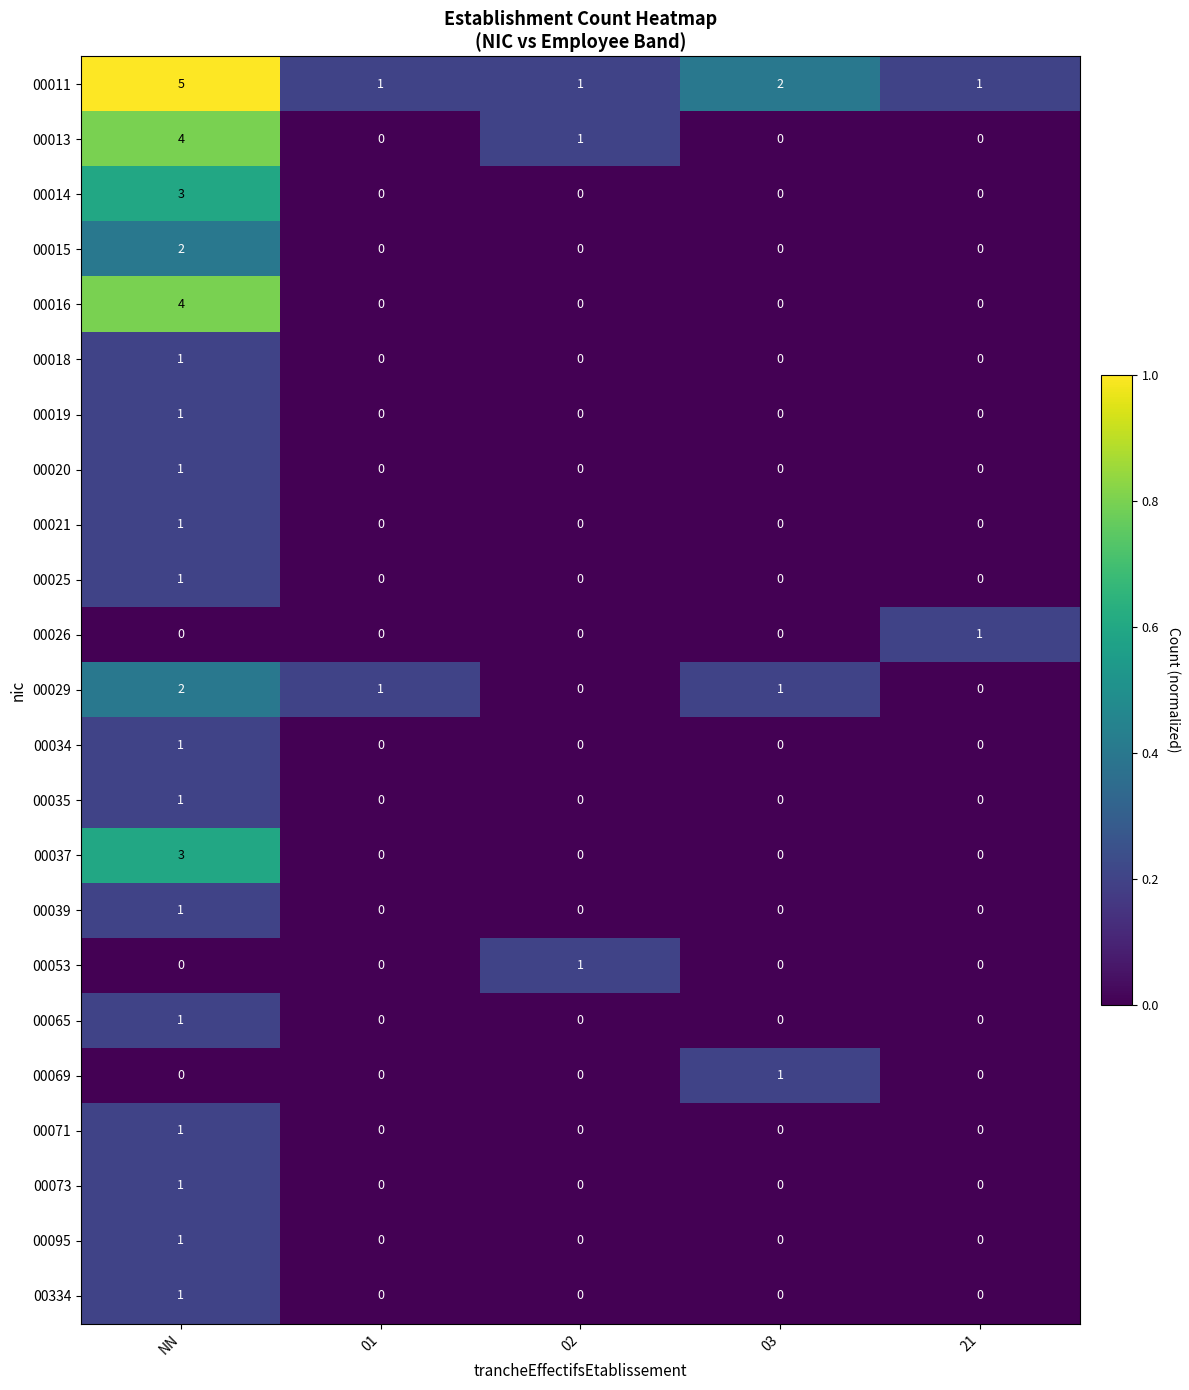

The 00095 series shows -1 at 02. True or false?

False